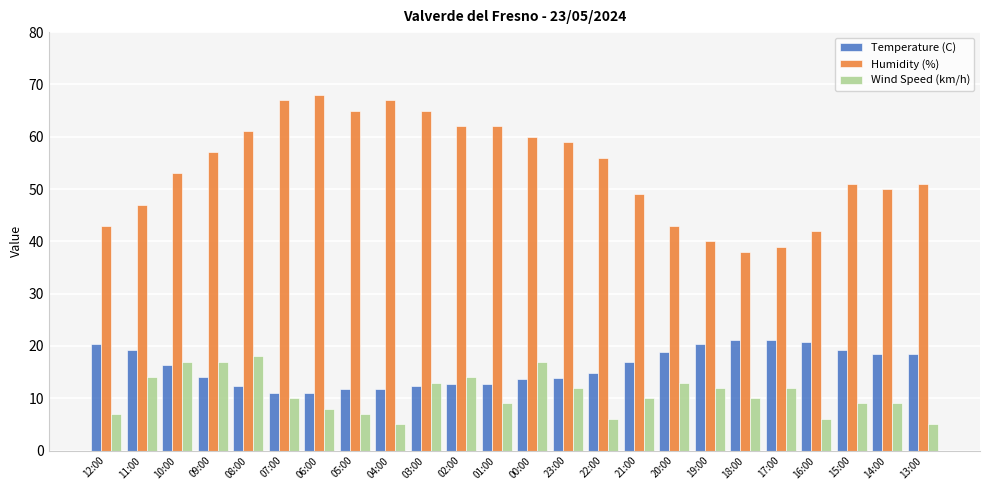

Rank the series at 13:00 from highest to lowest value.

Humidity (%), Temperature (C), Wind Speed (km/h)